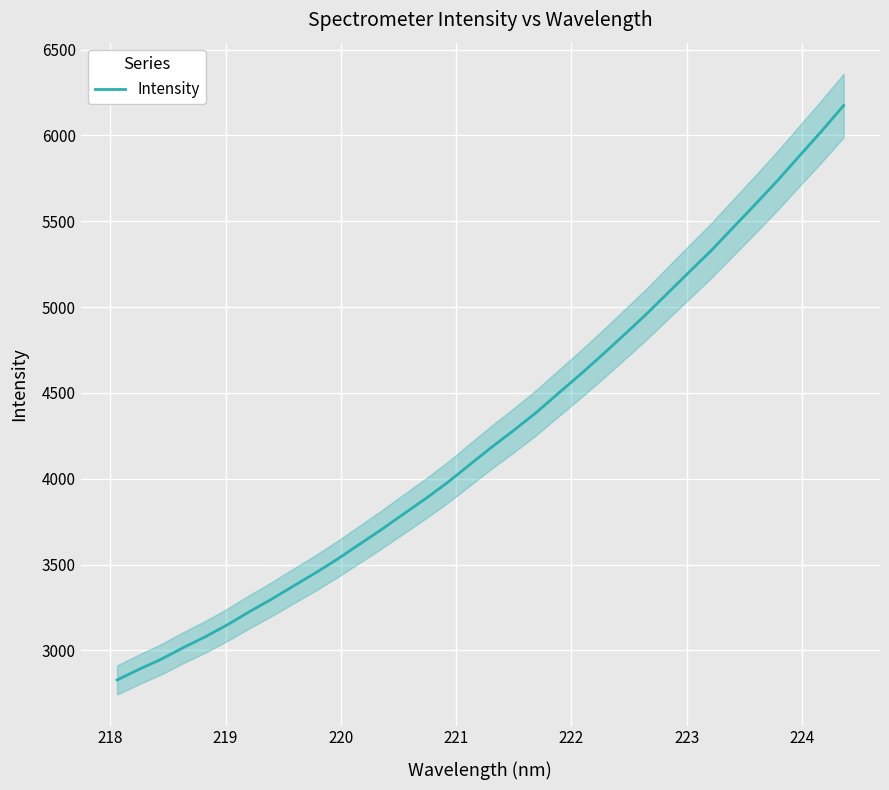

Reading left to right, extract all data points from this chart.

2827.8	2890.0	2948.5	3016.0	3079.1	3149.0	3225.2	3297.8	3375.1	3451.2	3531.9	3618.4	3704.5	3794.7	3884.0	3978.4	4081.6	4183.9	4281.7	4383.0	4494.5	4604.5	4718.8	4836.3	4955.4	5081.4	5207.6	5332.4	5467.3	5601.4	5738.5	5882.4	6025.6	6174.6